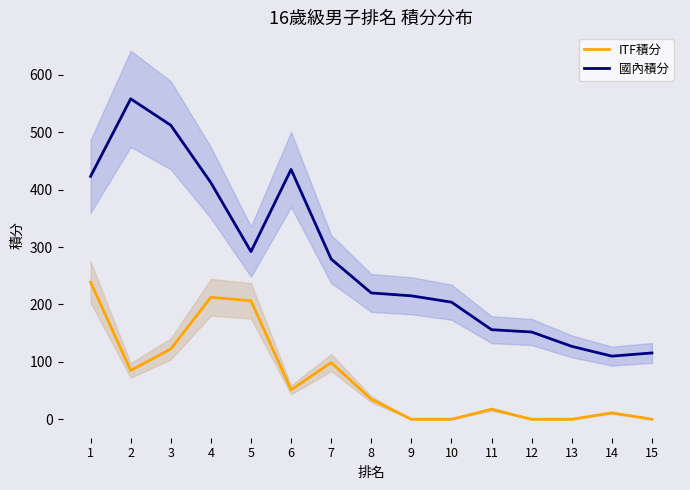

Between 9 and 8, which is larger?

8